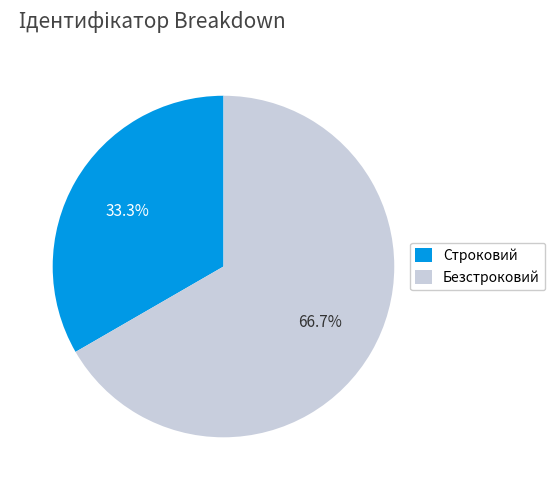

Is it true that Строковий is 33% of the pie?

True